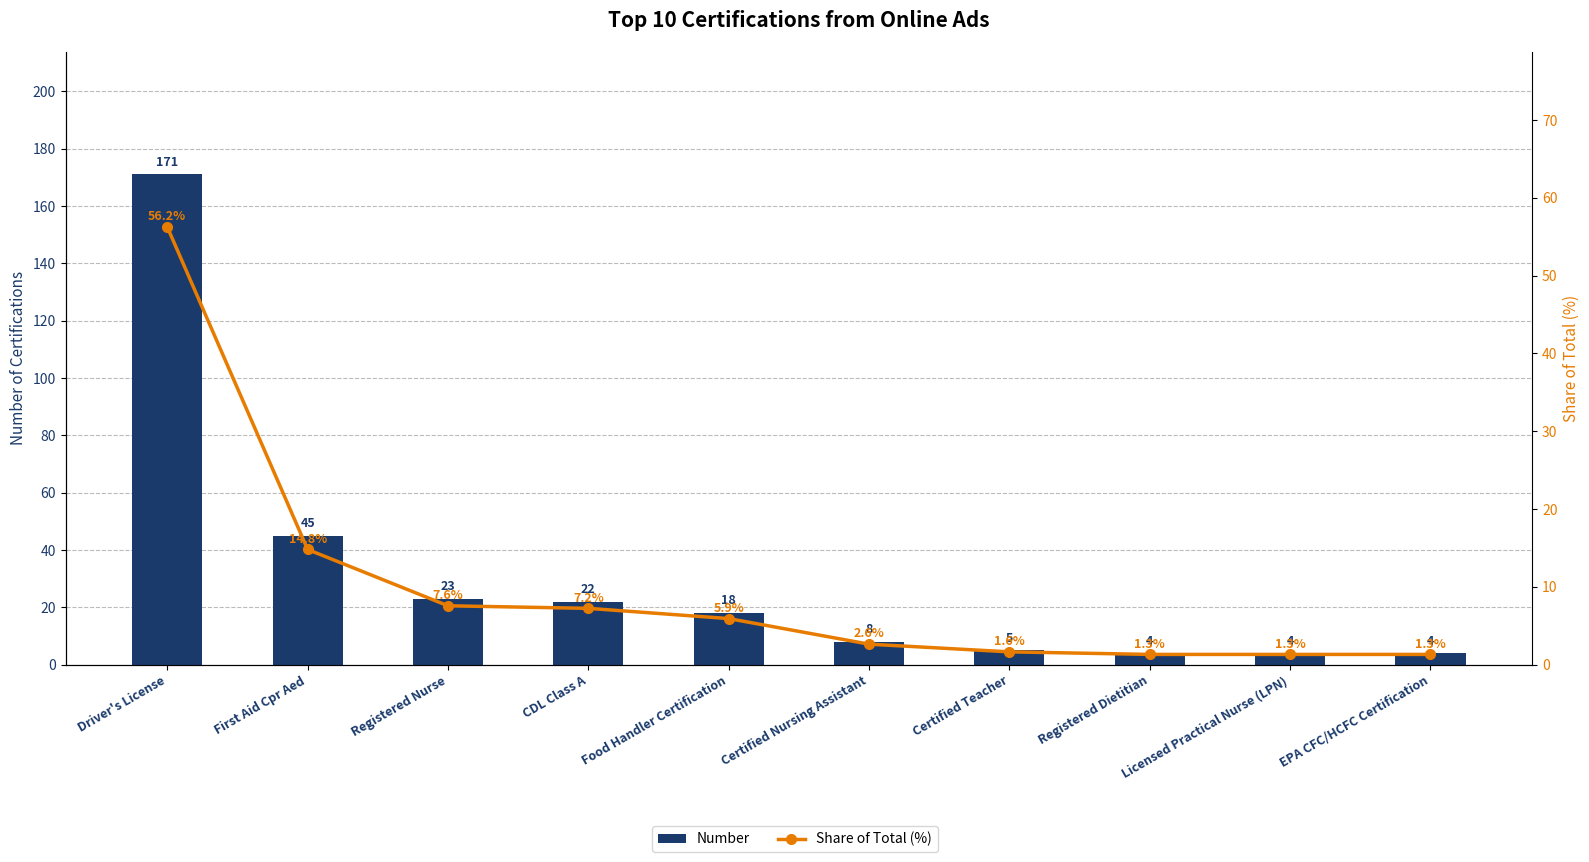

The value of Number at Registered Nurse is 33.5. True or false?

False